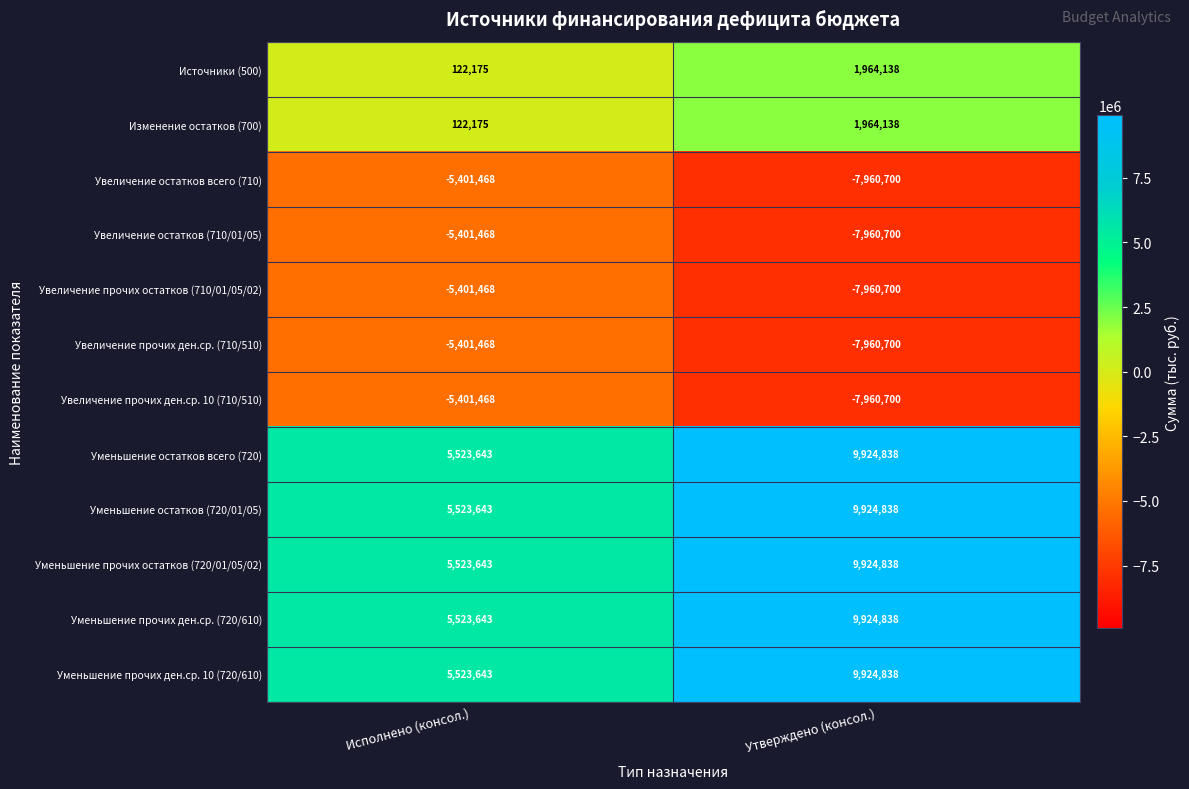

Reading right to left, transcribe all the data shown in this chart.

Источники (500): 1964138	122175
Изменение остатков (700): 1964138	122175
Увеличение остатков всего (710): -7960700	-5401468
Увеличение остатков (710/01/05): -7960700	-5401468
Увеличение прочих остатков (710/01/05/02): -7960700	-5401468
Увеличение прочих ден.ср. (710/510): -7960700	-5401468
Увеличение прочих ден.ср. 10 (710/510): -7960700	-5401468
Уменьшение остатков всего (720): 9924838	5523643
Уменьшение остатков (720/01/05): 9924838	5523643
Уменьшение прочих остатков (720/01/05/02): 9924838	5523643
Уменьшение прочих ден.ср. (720/610): 9924838	5523643
Уменьшение прочих ден.ср. 10 (720/610): 9924838	5523643